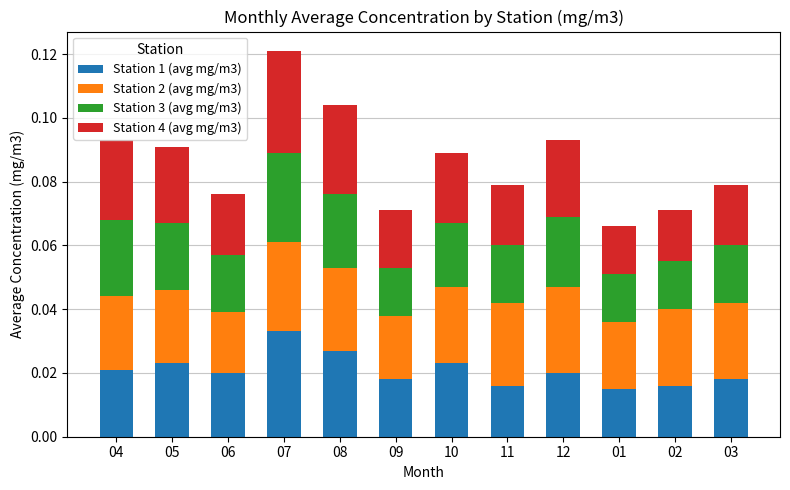

Are the bars horizontal?

No